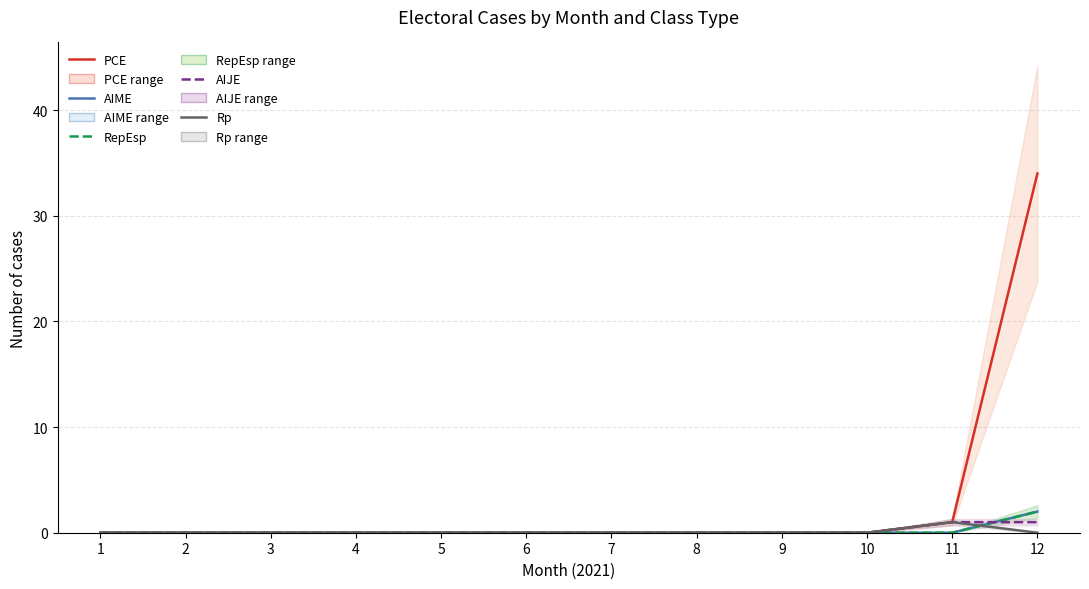

Which series ends up on top after the final intersection of RepEsp and AIJE?

RepEsp